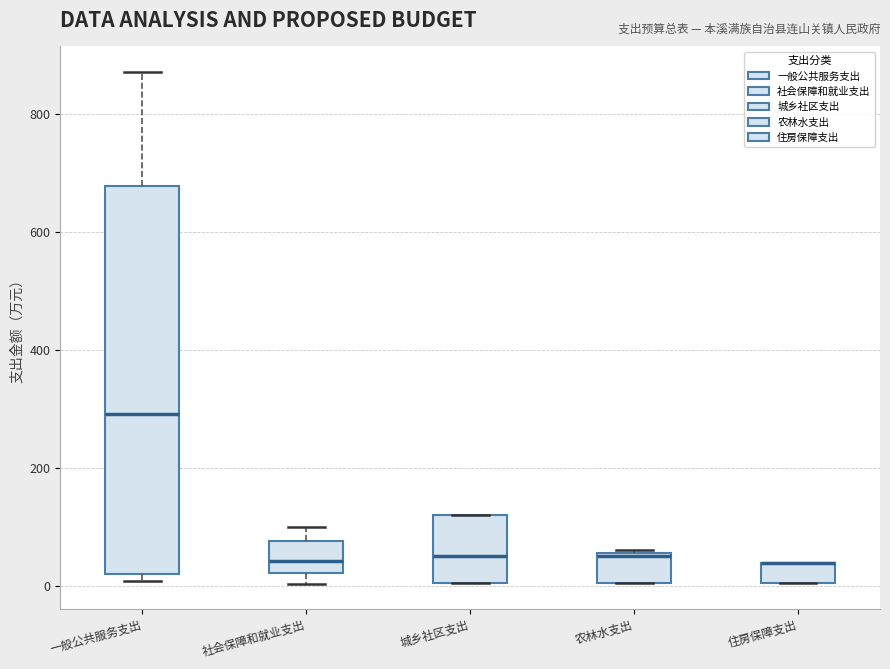

Reading left to right, transcribe this box plot: for each box, give where its median line is, the range the box spans, and where its two whiskers end, as read against the y-axis. The values are not printed on the chart, so give them approximately, as read against the axis.

一般公共服务支出: median 300, box 20 to 680, whiskers 0 to 880
社会保障和就业支出: median 40, box 20 to 80, whiskers 0 to 100
城乡社区支出: median 60, box 0 to 120, whiskers 0 to 120
农林水支出: median 60, box 0 to 60, whiskers 0 to 60
住房保障支出: median 40 (drawn on the box's upper edge), box 0 to 40, whiskers 0 to 40